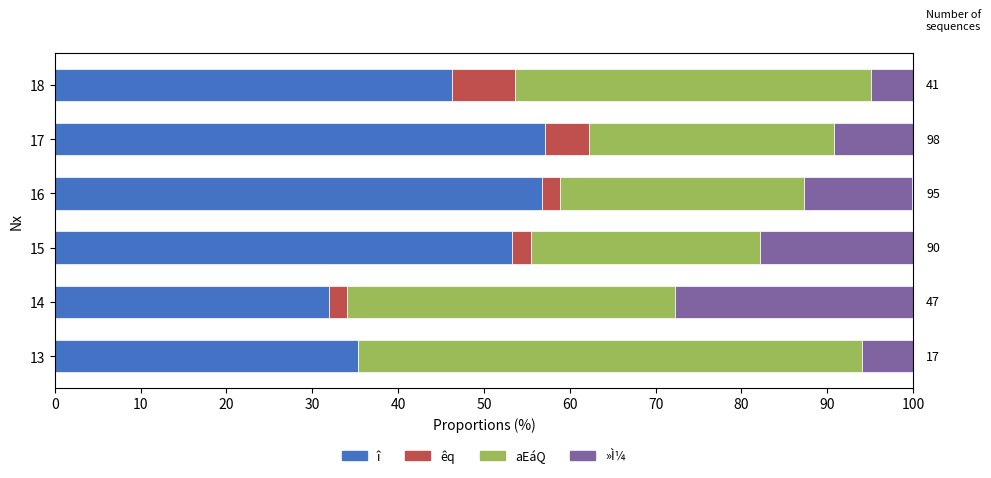

What is the sum of all î values?

280.7